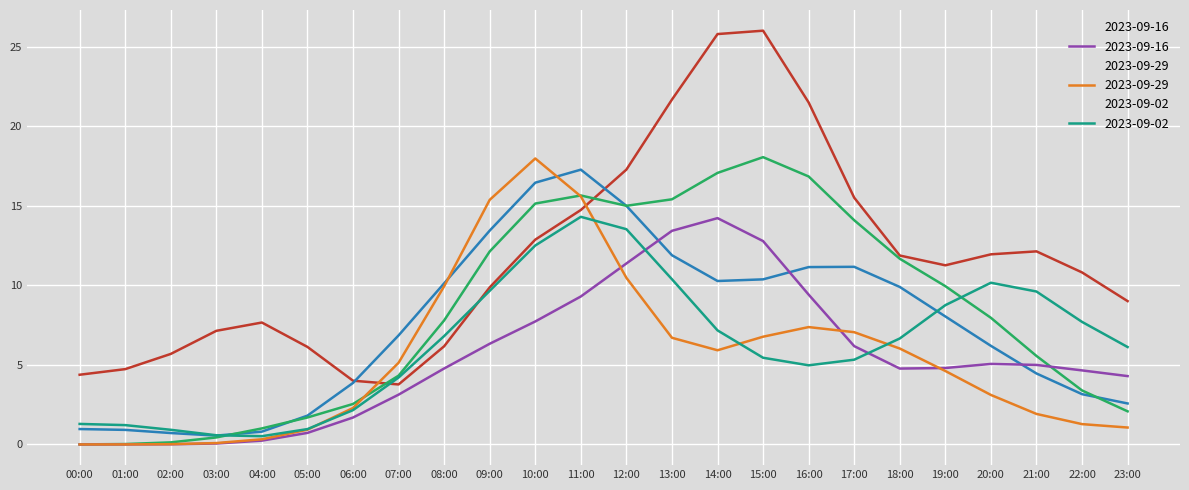

Is the value of 2023-09-16 at 22:00 greater than the value of 2023-09-02 at 18:00?

Yes